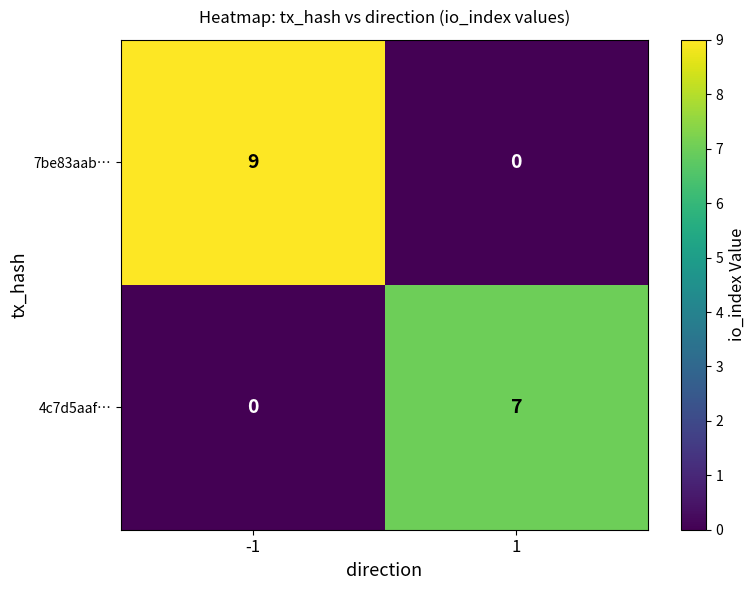

What is the average value of the 4c7d5aaf… series?

4